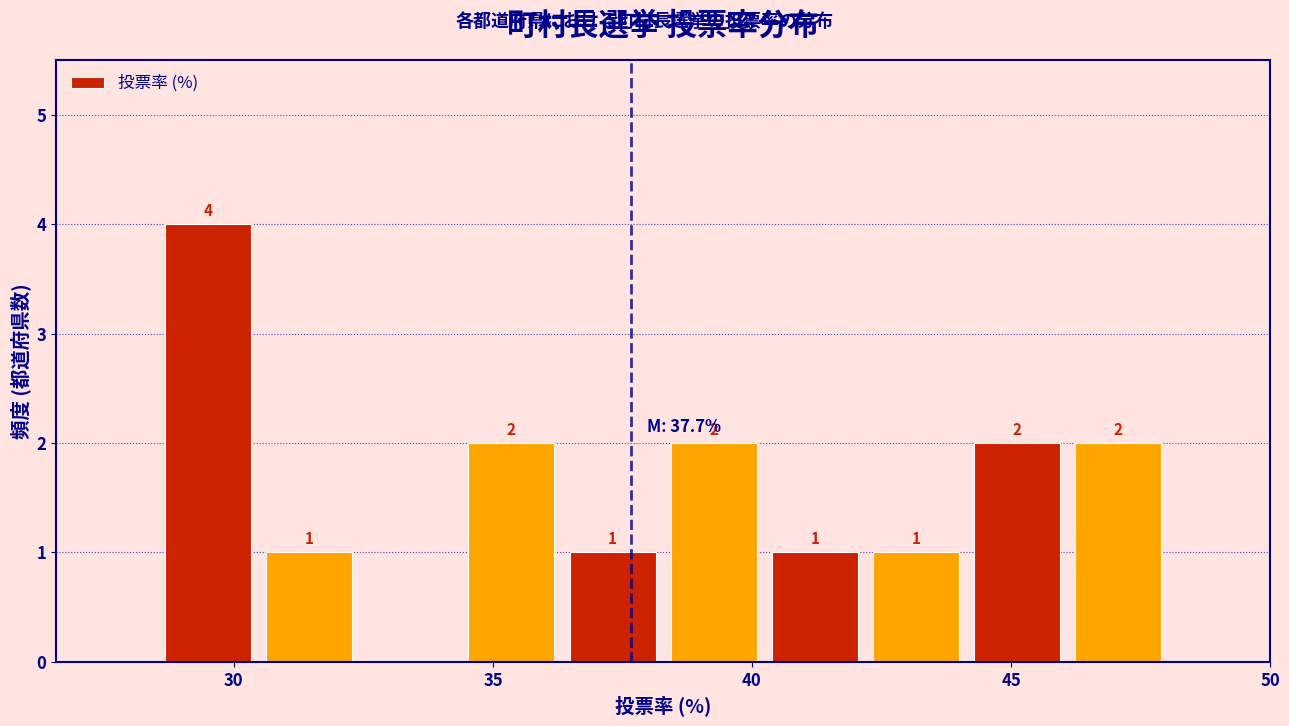

Read against the x-axis, roughly where is the centre of the tallest bar?

29.5